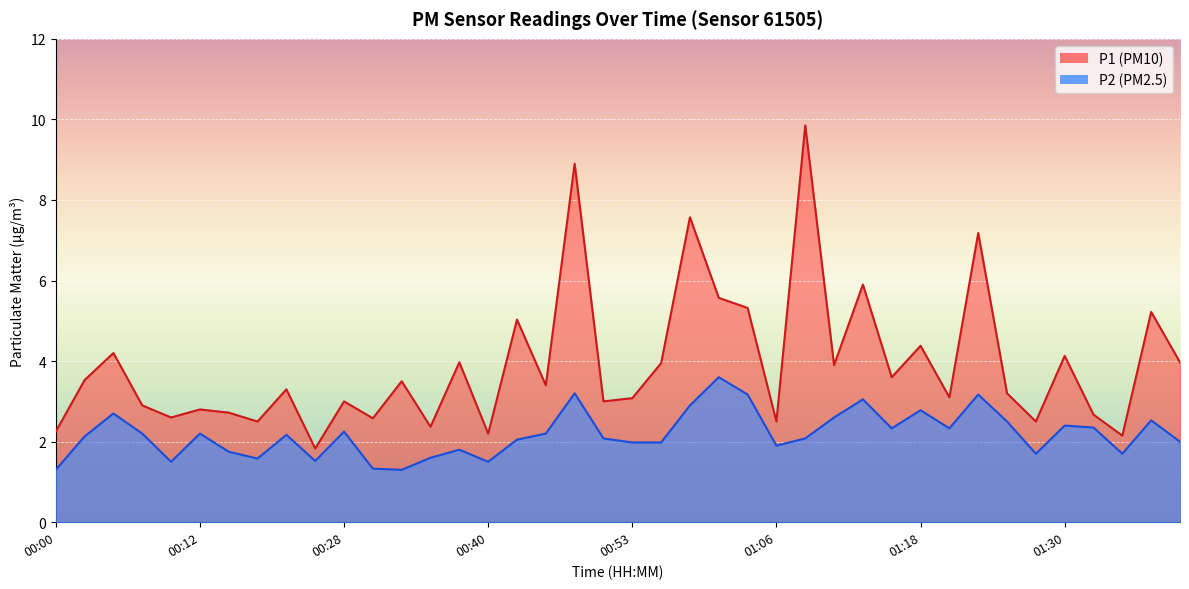

What is the value of the P1 point at the 22nd from the left?

4.0